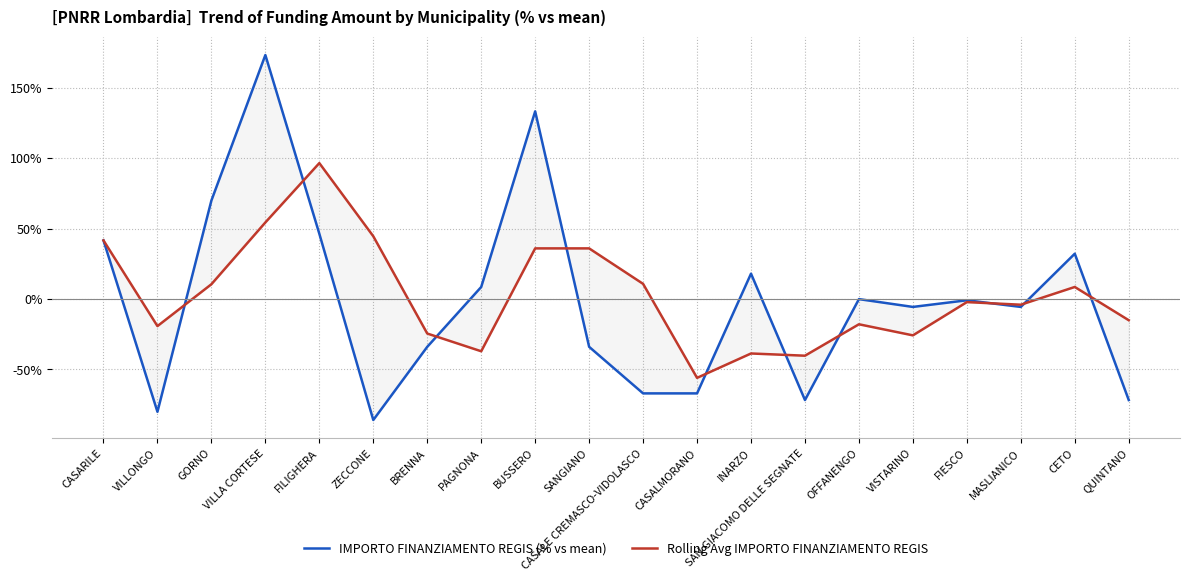

Rank the series by their maximum value, from highest to lowest.

IMPORTO FINANZIAMENTO REGIS (% vs mean), Rolling Avg IMPORTO FINANZIAMENTO REGIS